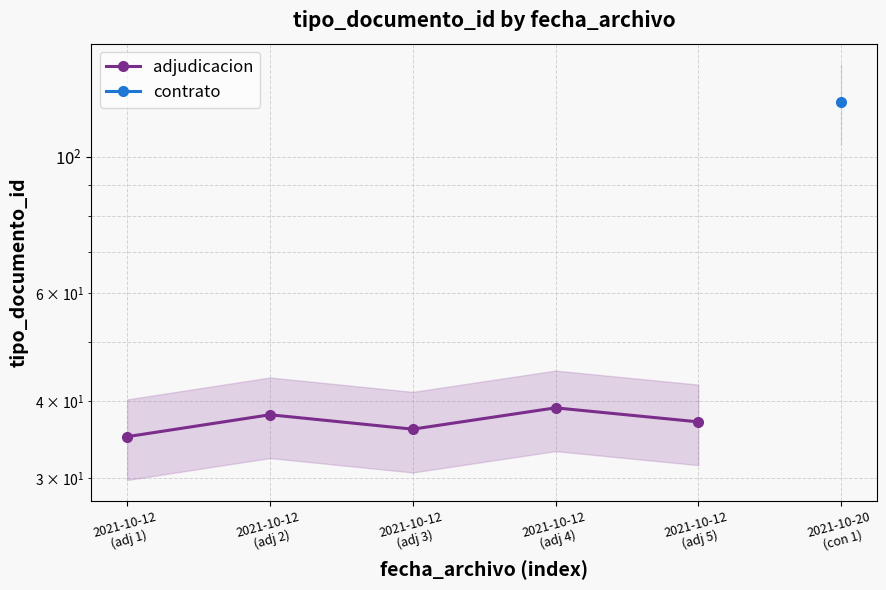

At which label is the value closest to 37?

2021-10-12
(adj 5)